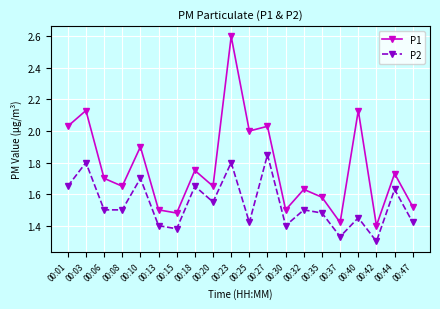

Rank the series by their maximum value, from lowest to highest.

P2, P1